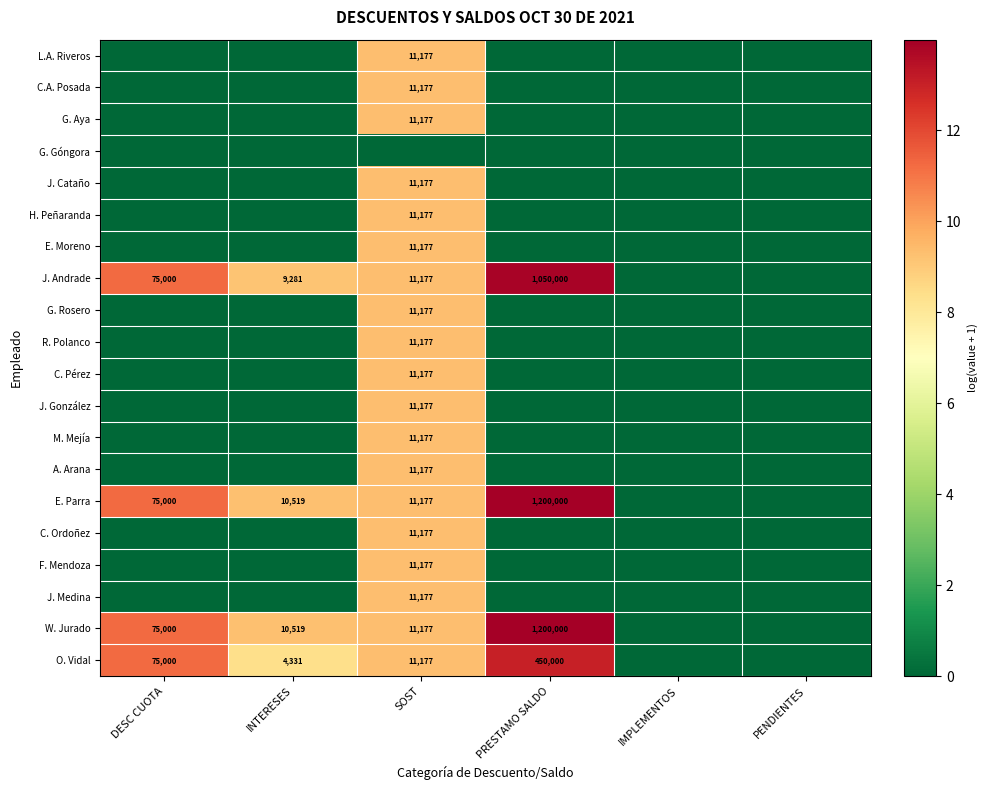

What is the sum of all C. Ordoñez values?

9.3